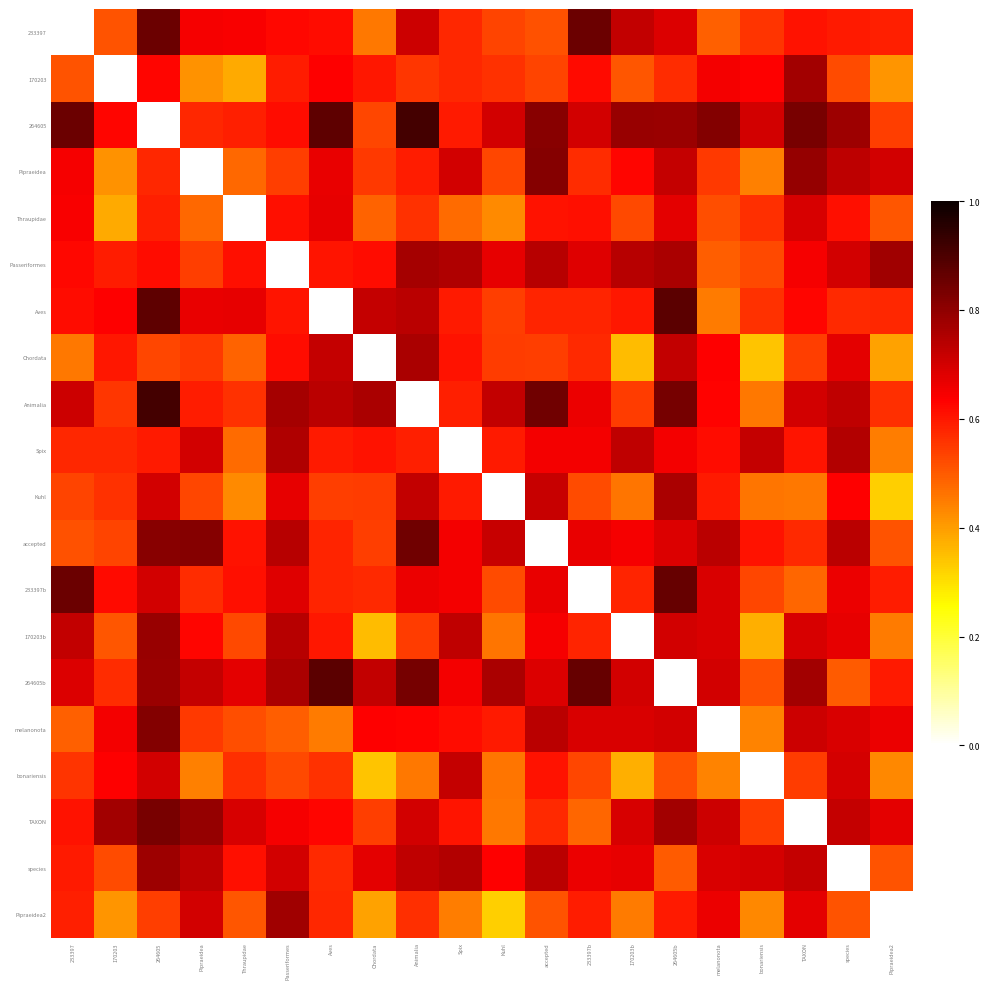

Rank the series by their maximum value, from highest to lowest.

264605, Animalia, Aves, 264605b, 233397b, 233397, accepted, TAXON, melanonota, Pipraeidea, 170203b, species, Passeriformes, Pipraeidea2, 170203, Kuhl, Chordata, Spix, bonariensis, Thraupidae